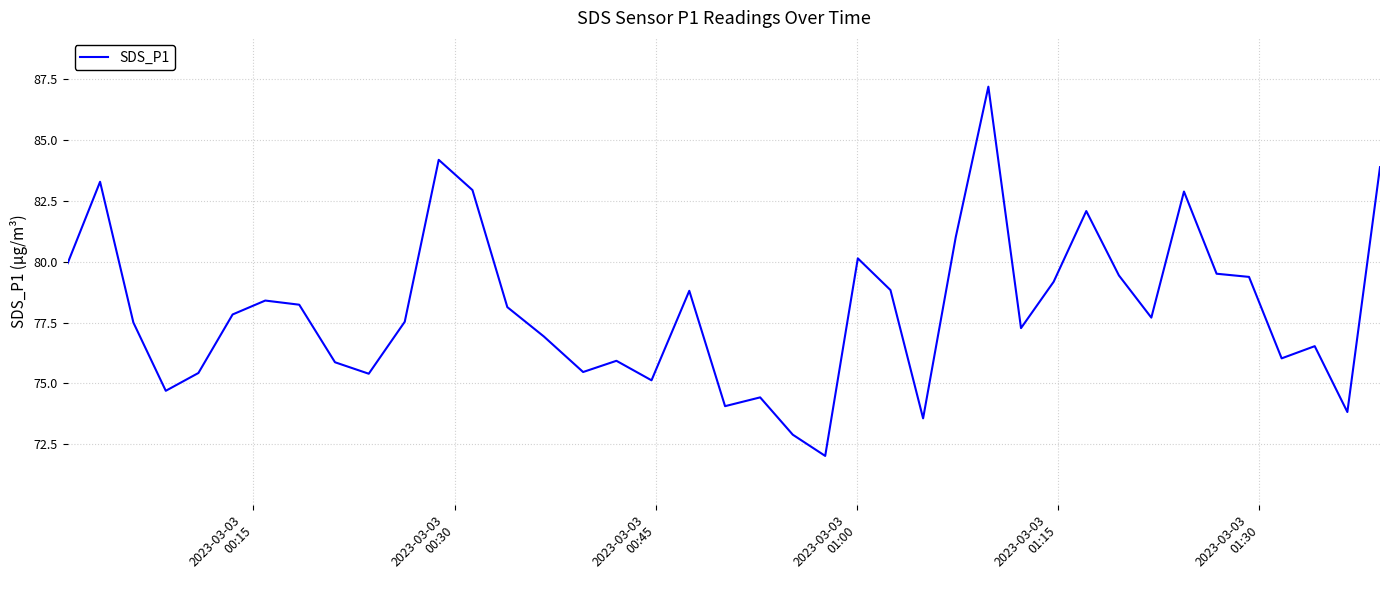

What is the maximum value shown in the chart?

87.2